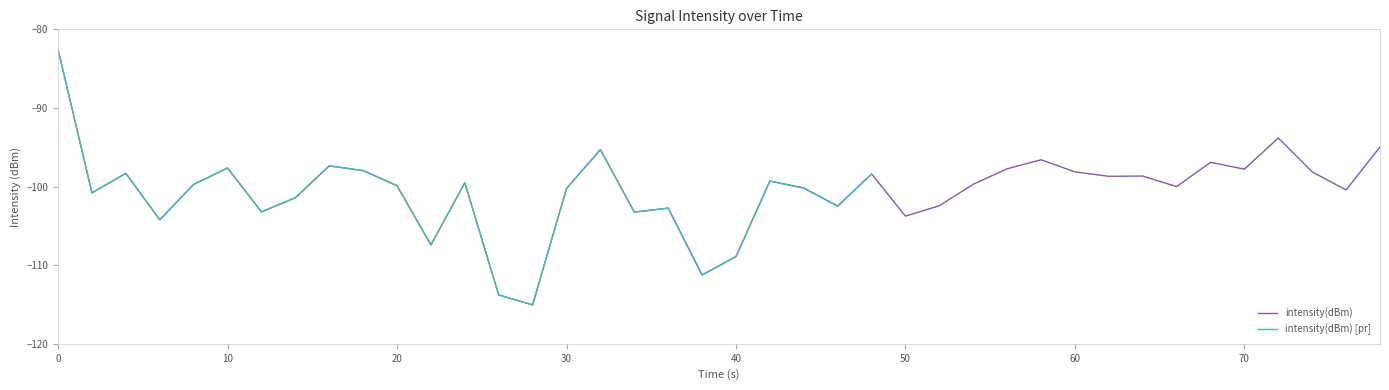

What is the average value?

-100.5